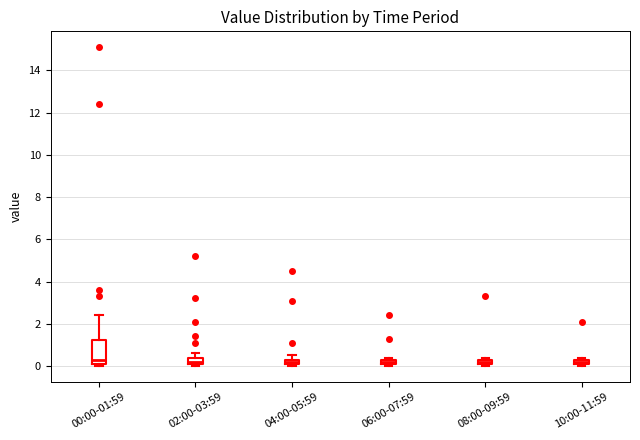

Comparing the boxes themselves (not the whiskers), which one is the tallest?

00:00-01:59